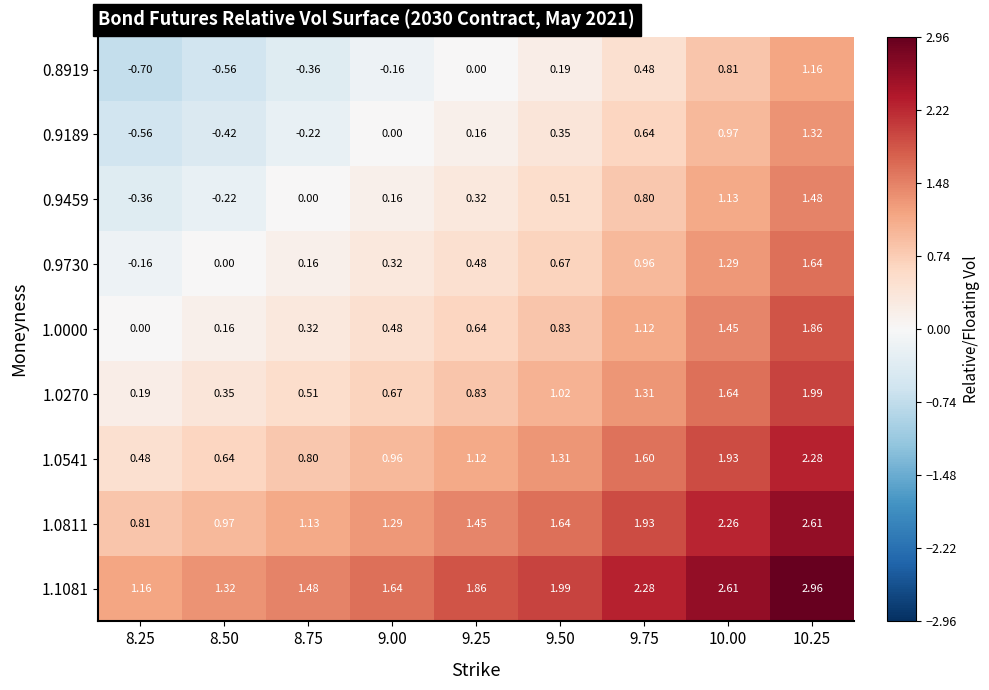

Is the value of 0.9730 at 9.25 greater than the value of 1.1081 at 9.00?

No